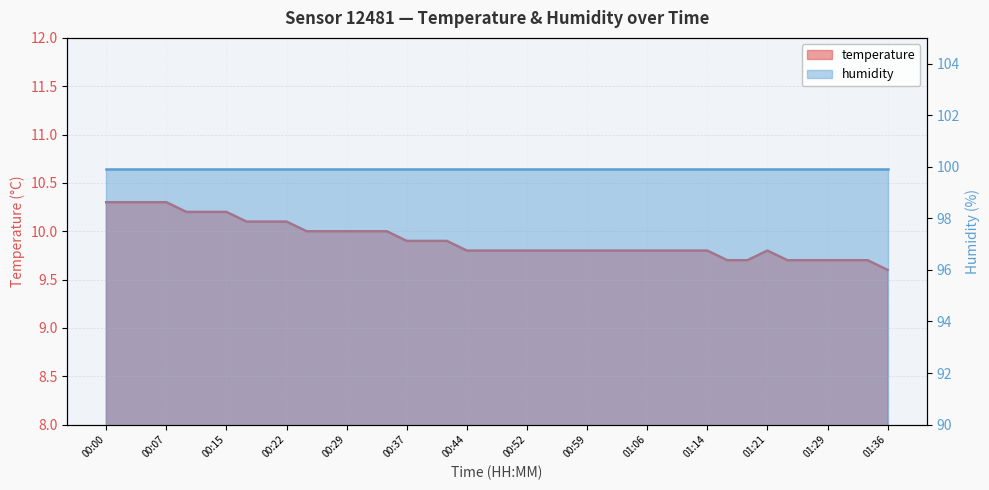

What is the minimum value shown in the chart?

9.6